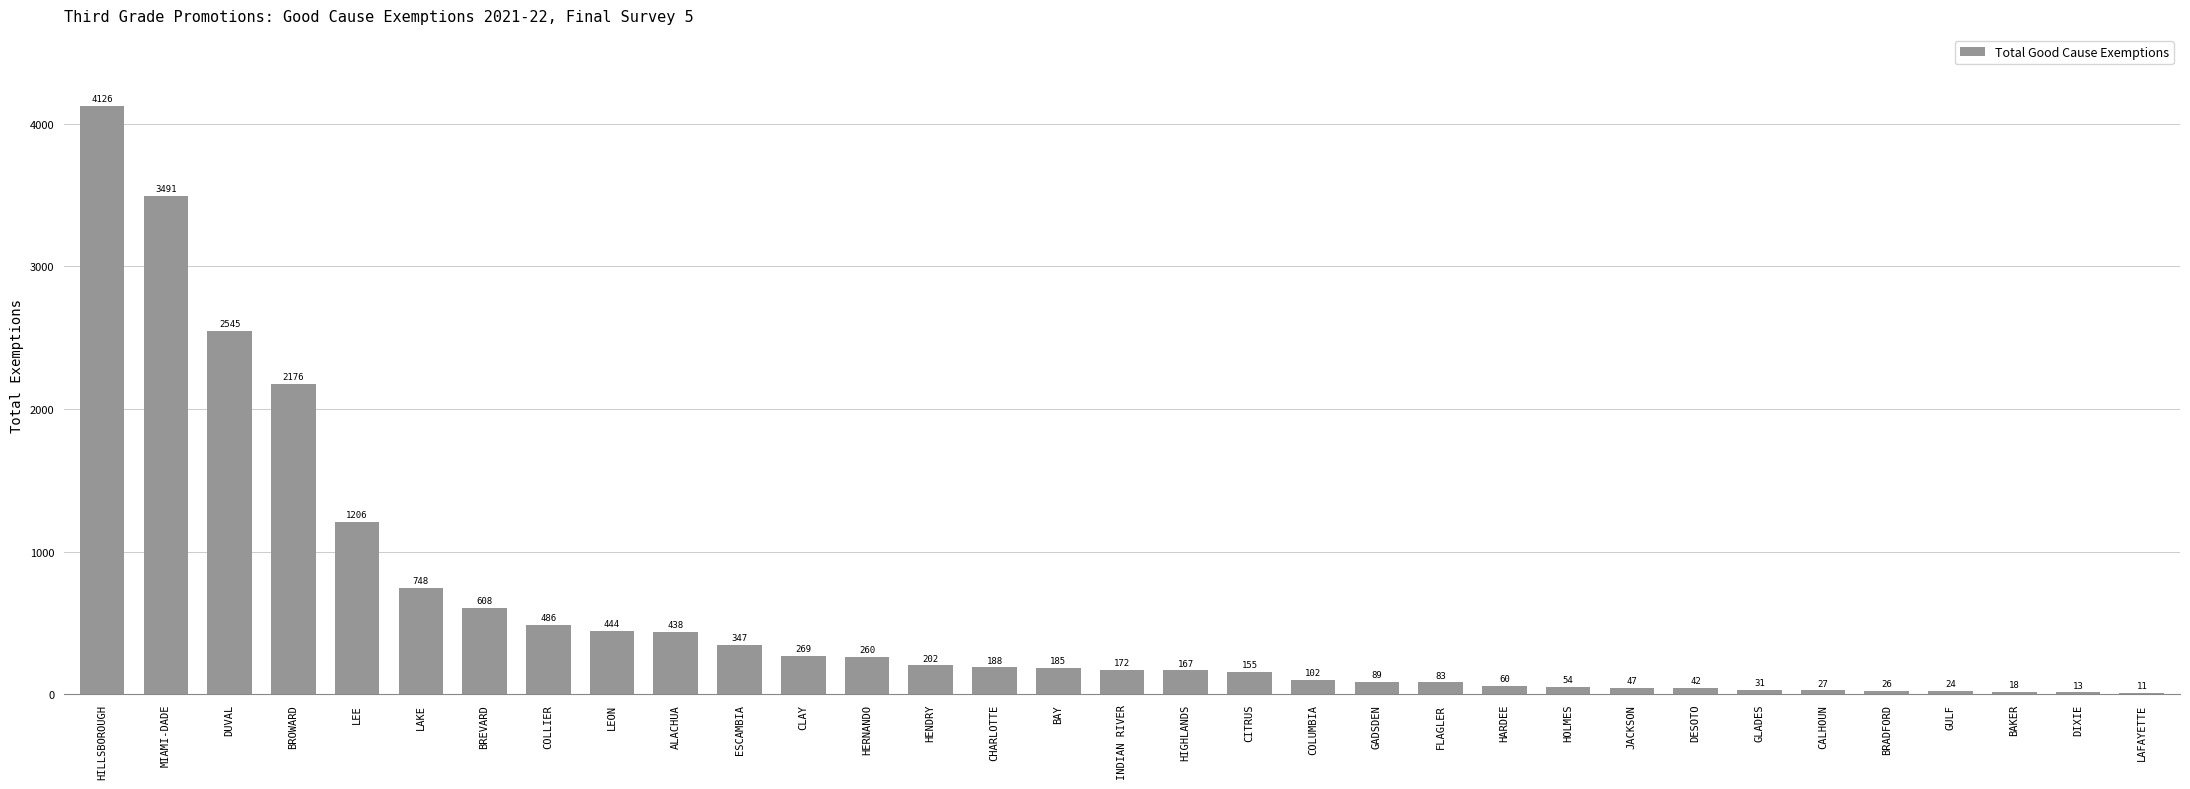

How many data points does each series have?

33